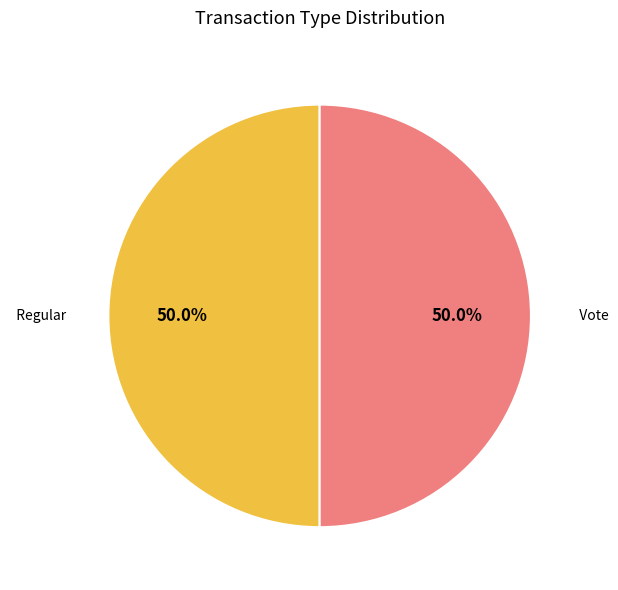

How much of the chart is everything except Vote?

50.0%